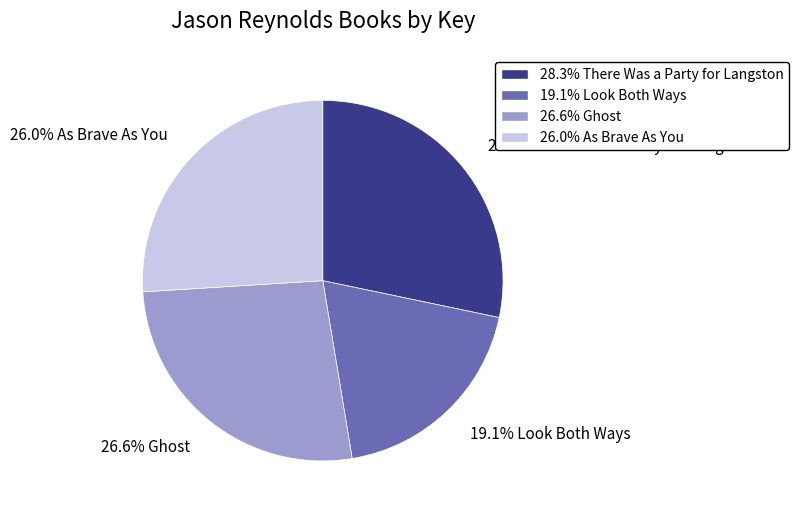

Does any single category account for the majority?

No